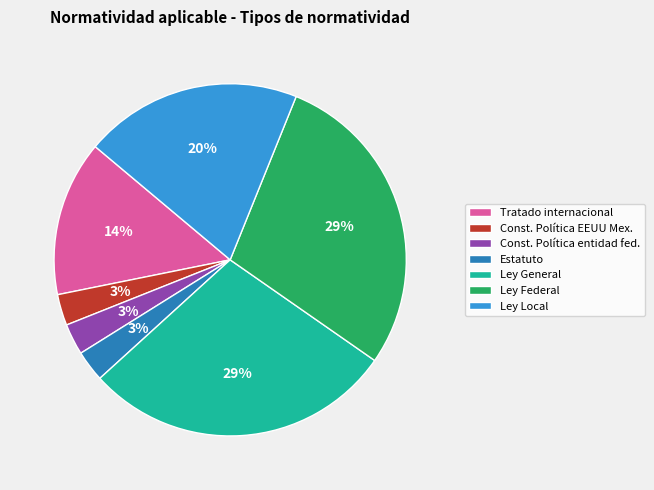

To the nearest percent, what is the difference between the largest and smallest slice percentages?

26%